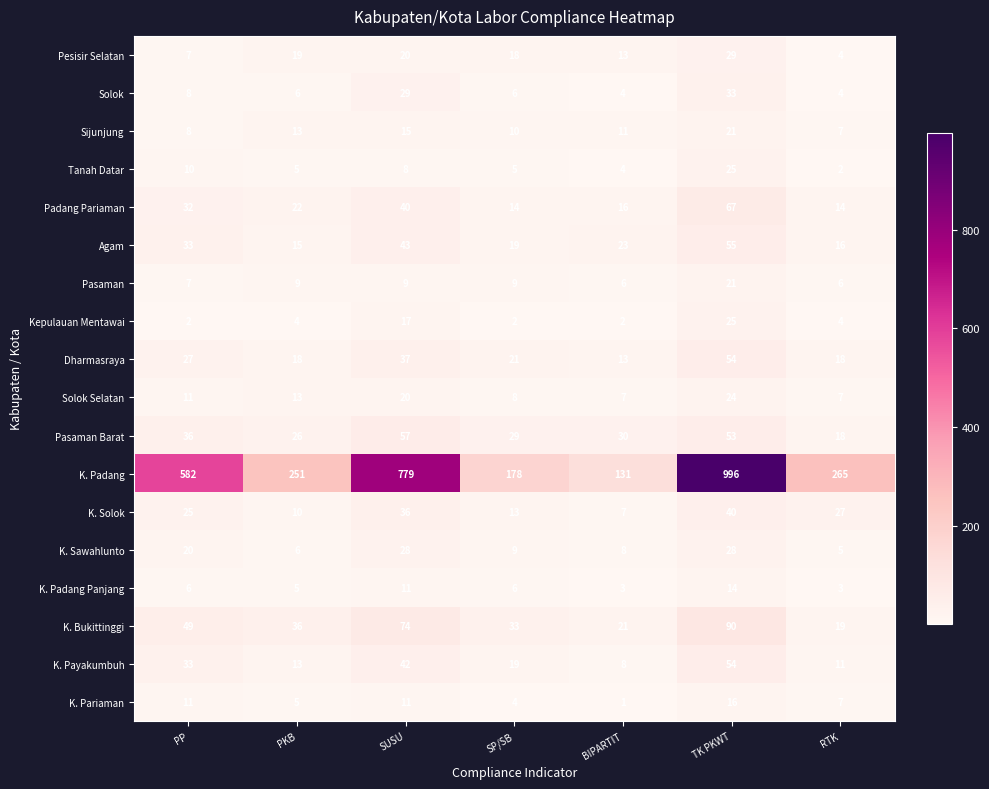

At which category is the sum across all series the highest?

TK PKWT